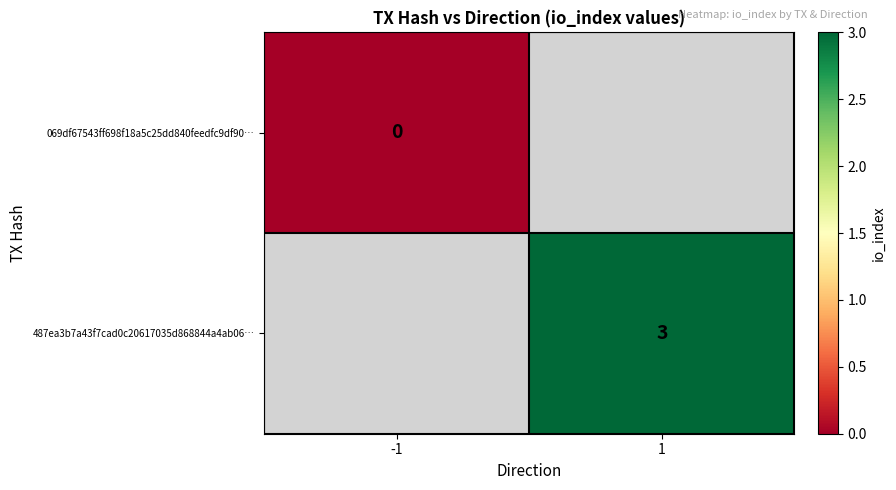

Is the value of 487ea3b7a43f7cad0c20617035d868844a4ab06… at 1 greater than the value of 069df67543ff698f18a5c25dd840feedfc9df90… at -1?

Yes